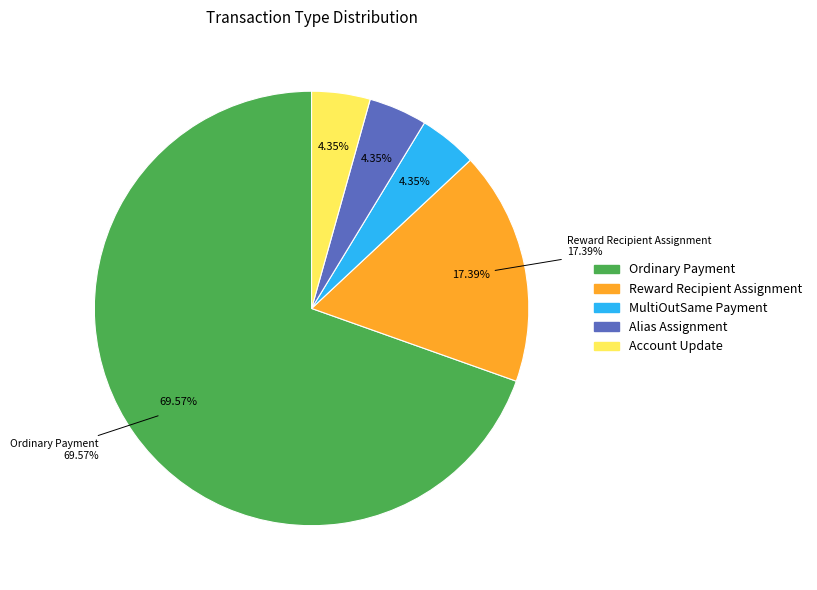

Which slice is the smallest?

MultiOutSame Payment